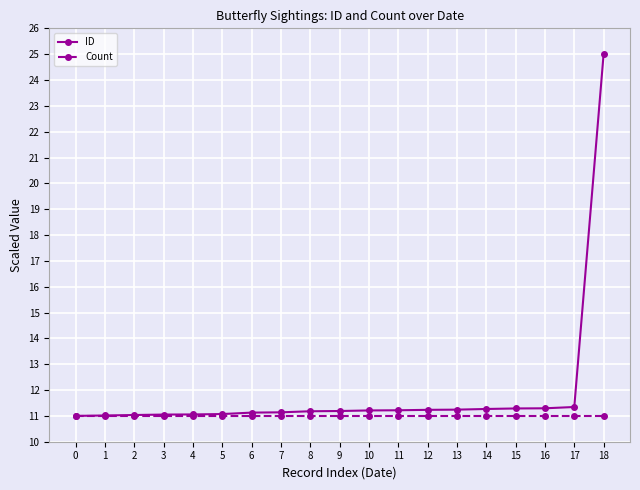

Which series has the largest range (max minus min)?

ID